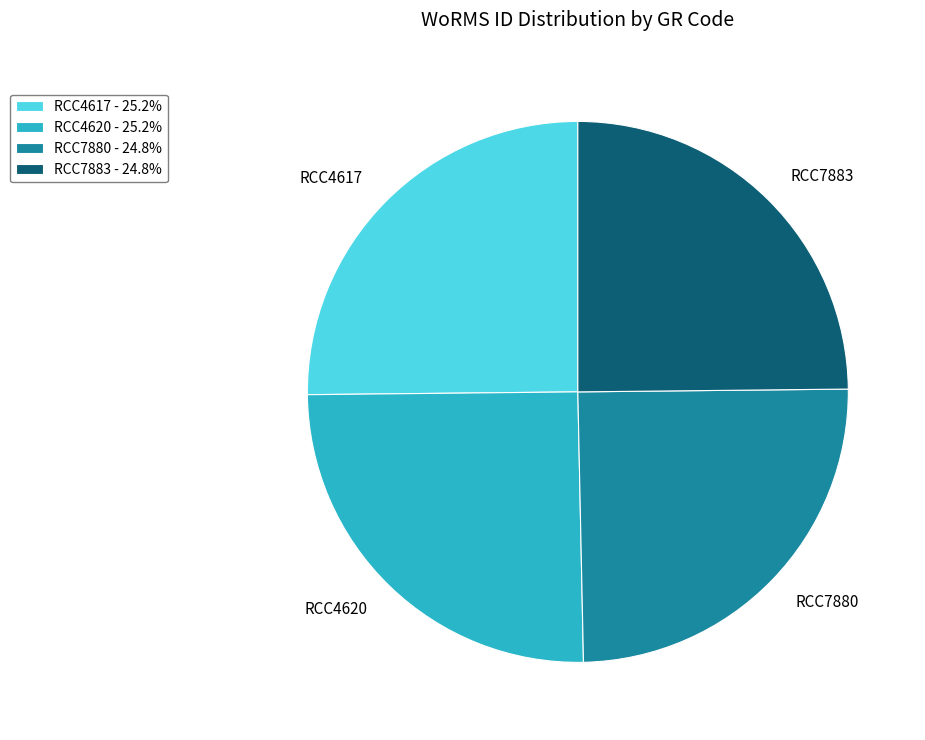

Is there a majority slice in this chart?

No